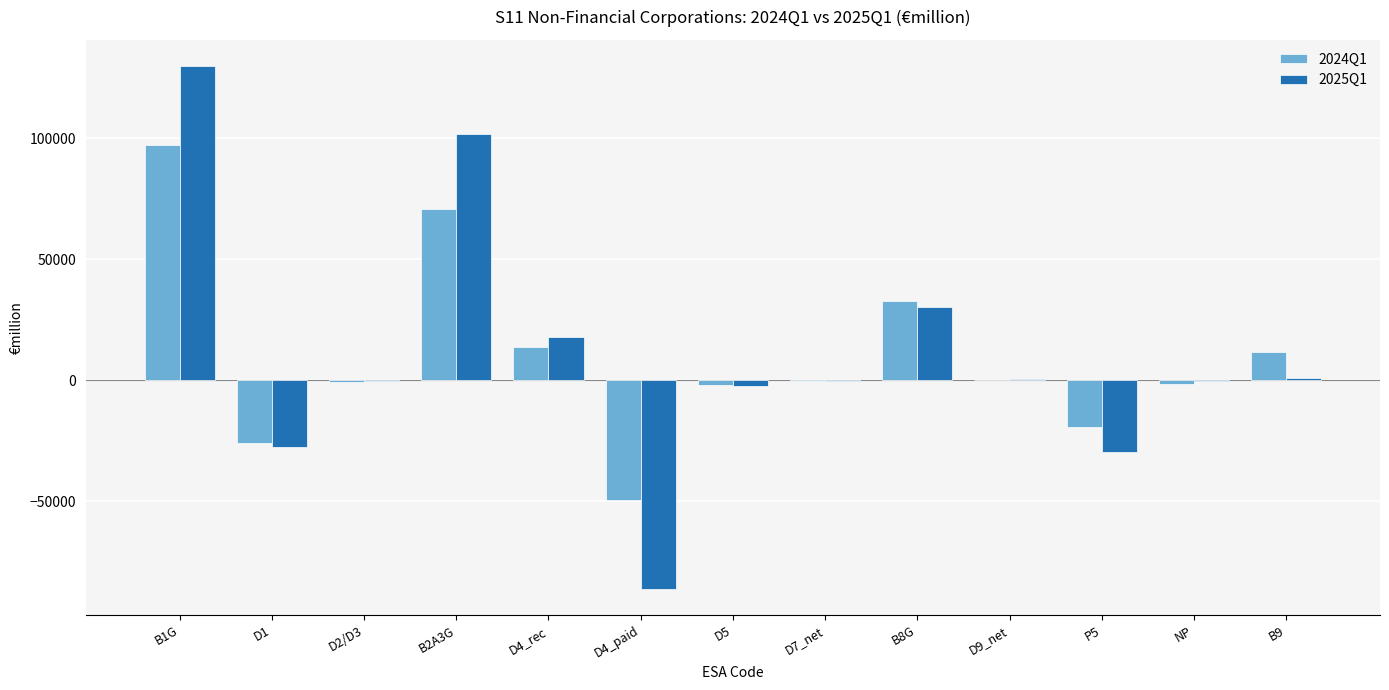

What is the spread (max minus min) of values at D7_net?

33.6